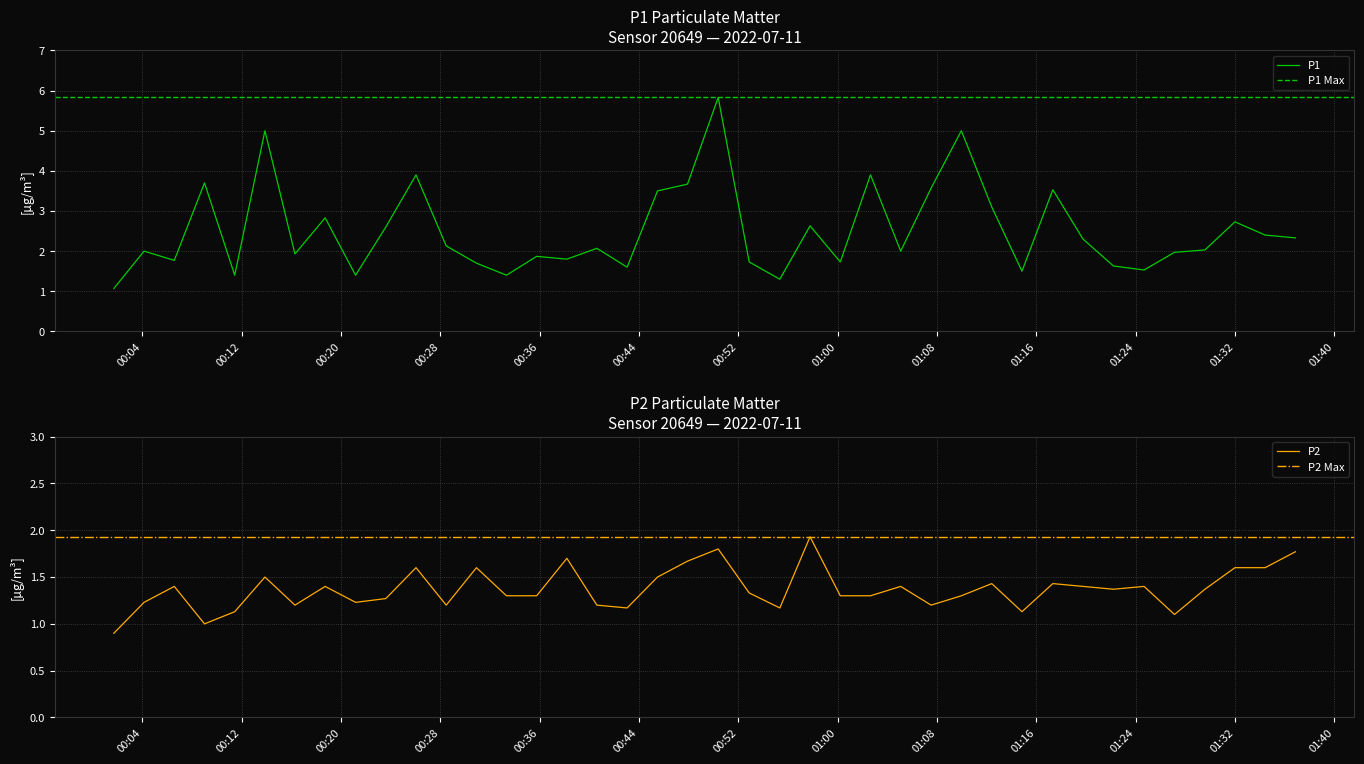

What is the difference between the P1 values at 2022-07-11T01:29:34 and 2022-07-11T00:13:52?

3.0